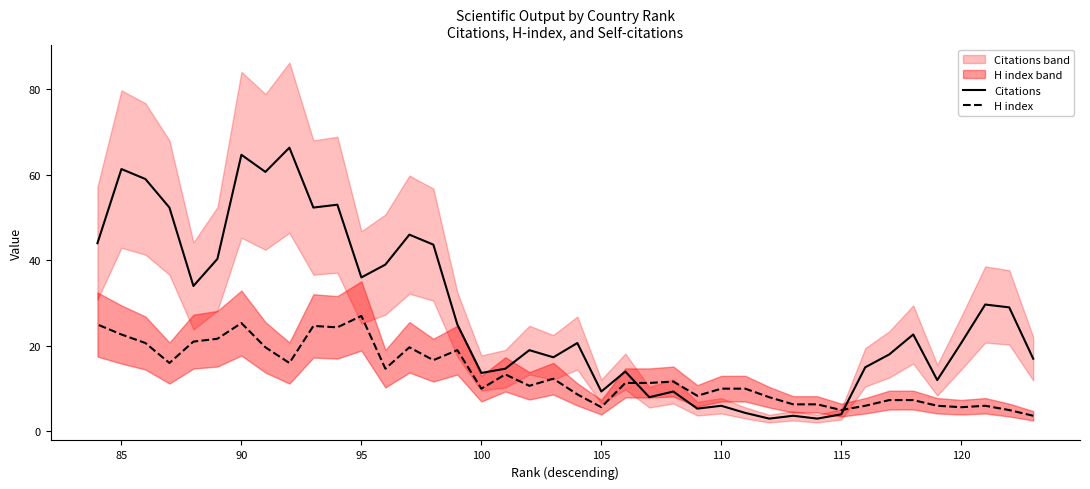

List the series in order of their overall mean, lowest first.

H index, Citations